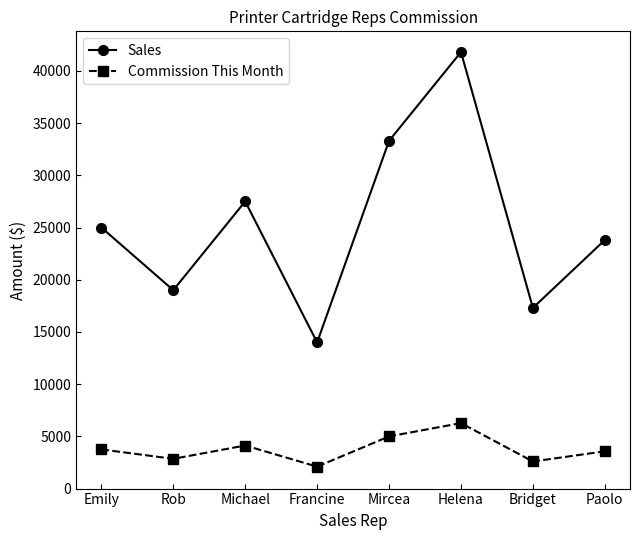

What is the difference between the second highest and second lowest values in the Sales series?

16000